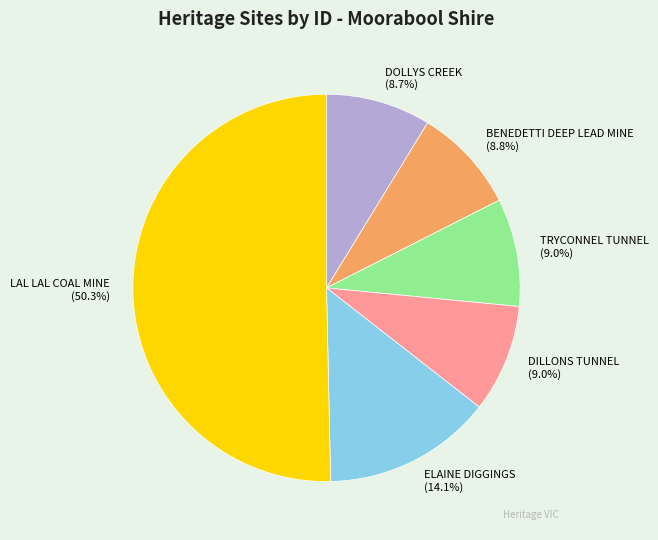

Which category has the biggest portion of the pie?

LAL LAL COAL MINE